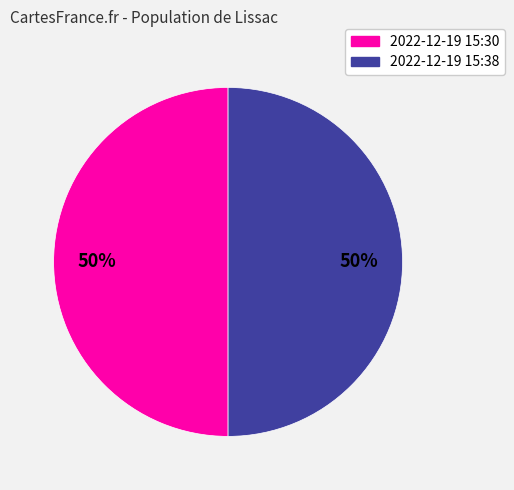

To the nearest percent, what is the average slice percentage?

50%